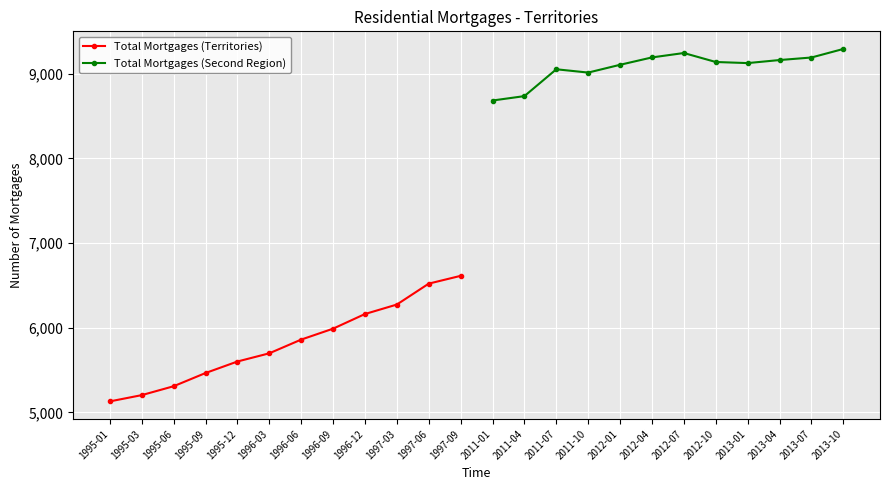

Which series has the largest total across all categories?

Total Mortgages (Second Region)